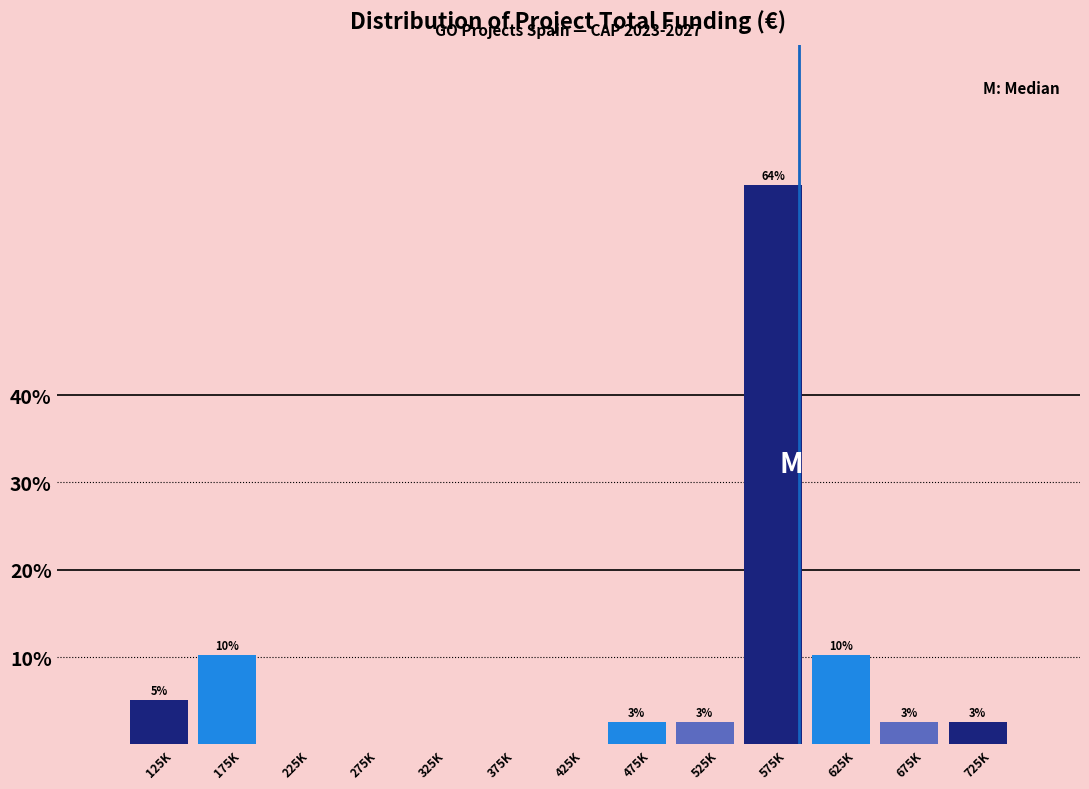

Are the bars horizontal?

No